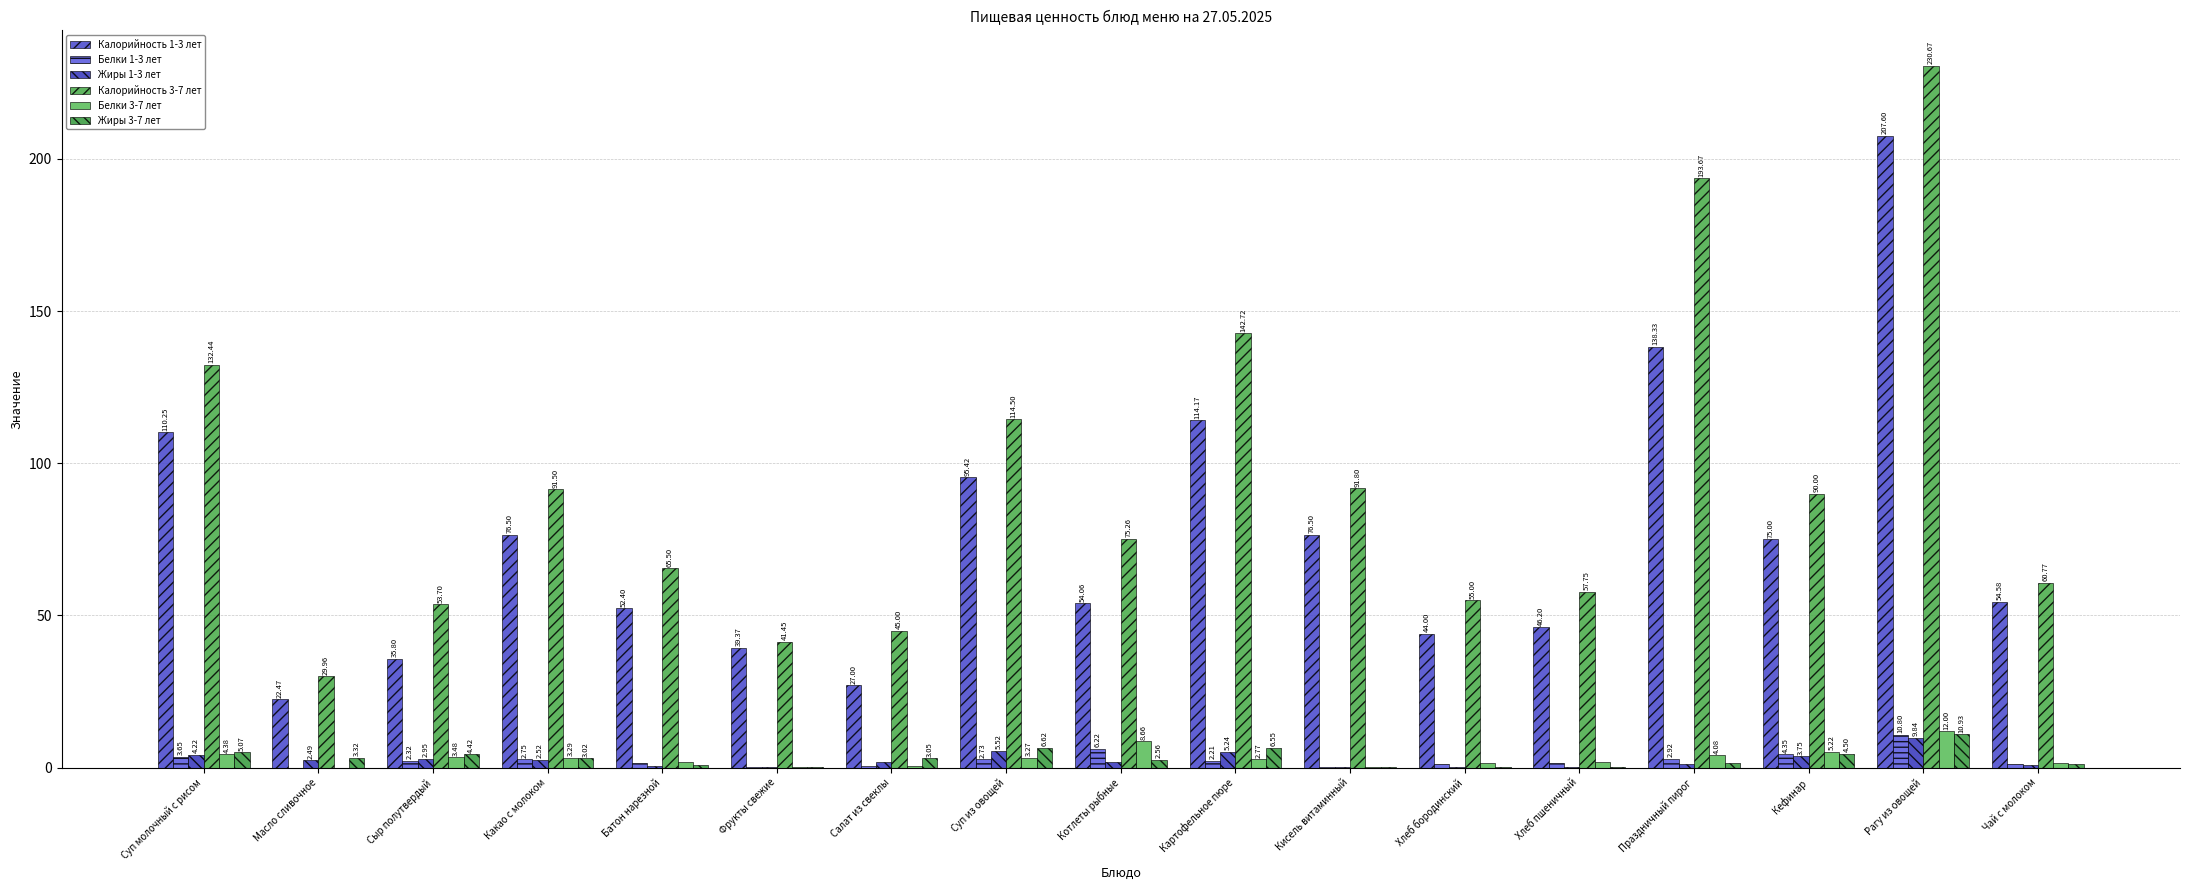

What is the sum of all Белки 1-3 лет values?

44.4